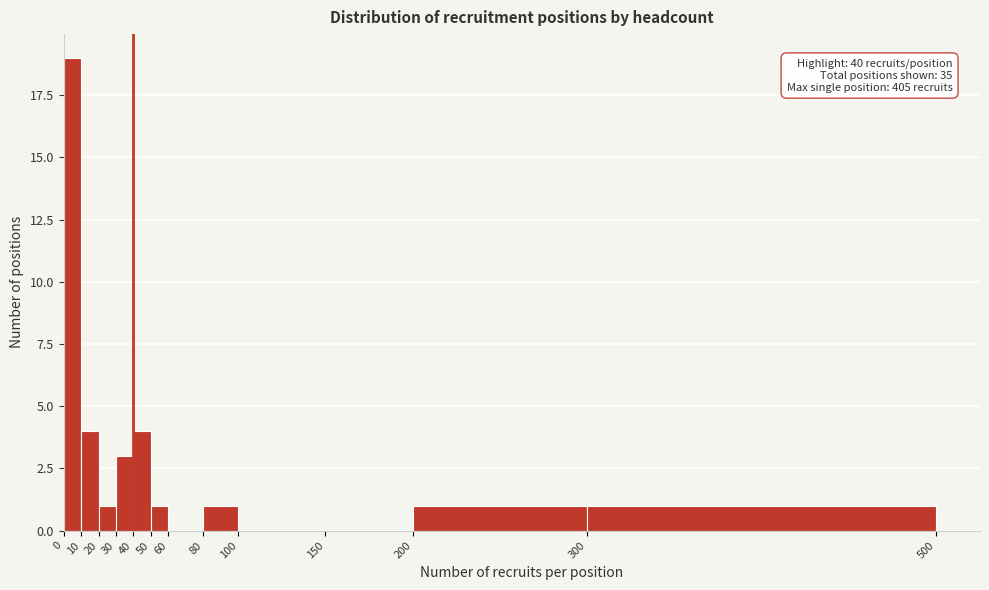

Which range on the x-axis has the tallest bar?

0 to 10